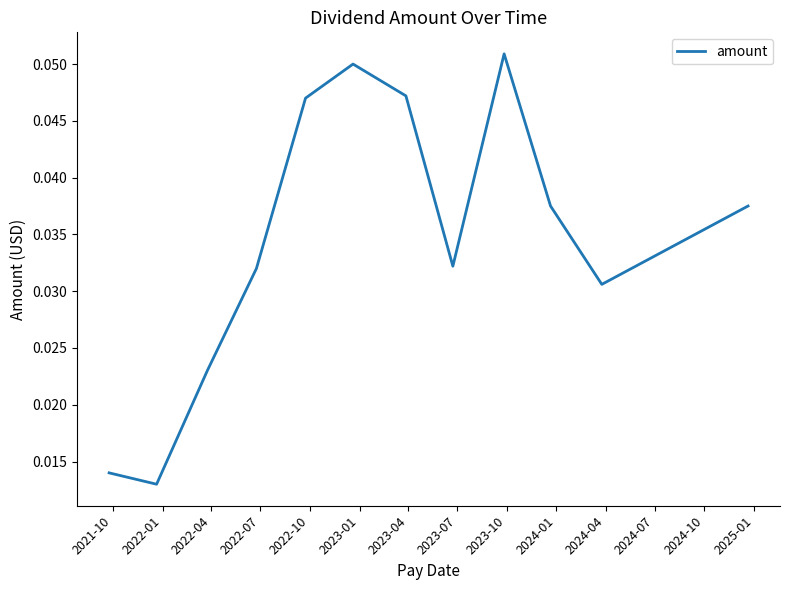

Rank the categories by value from lowest to highest.

2022-01, 2021-10, 2022-04, 2024-04, 2022-07, 2023-07, 2024-01, 2024-07, 2022-10, 2023-04, 2023-01, 2023-10